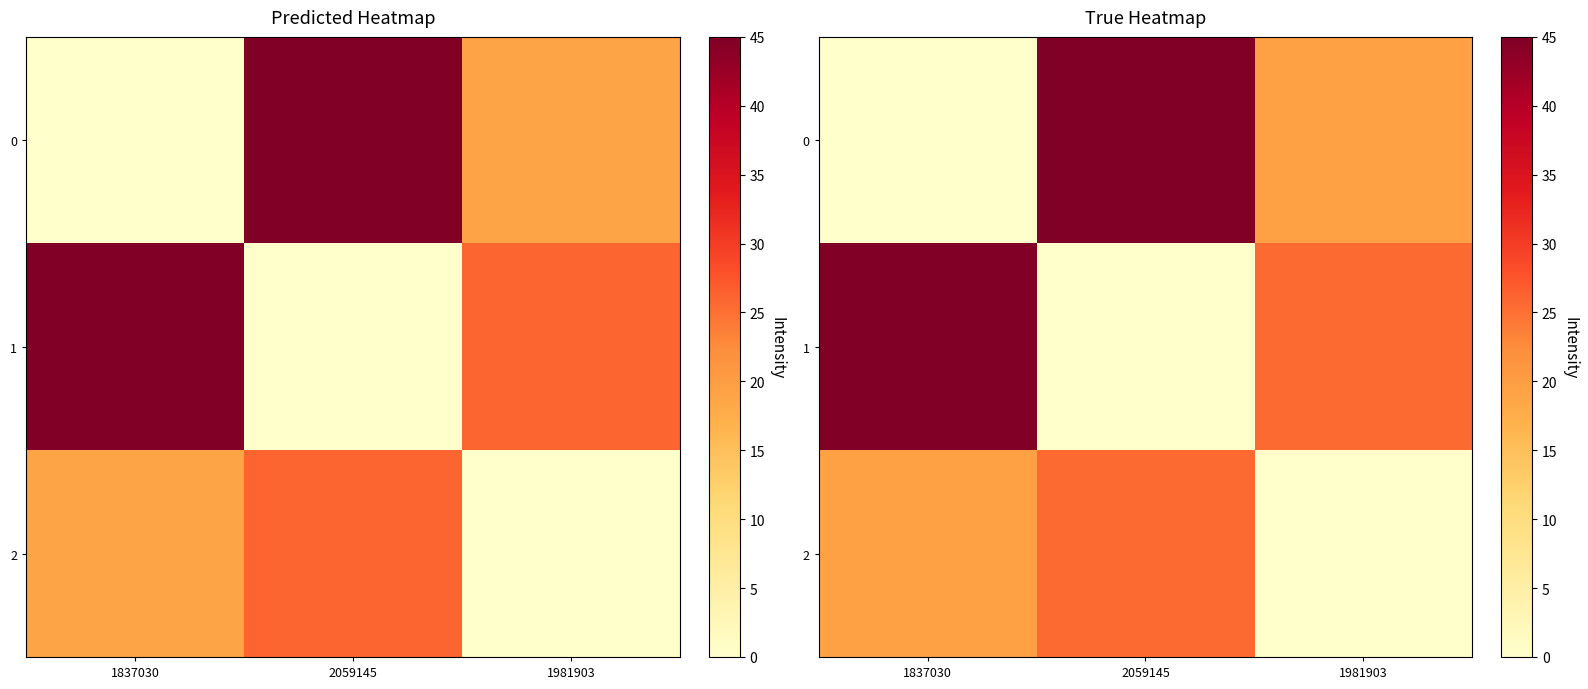

How many data points in 0 are above 19?

2